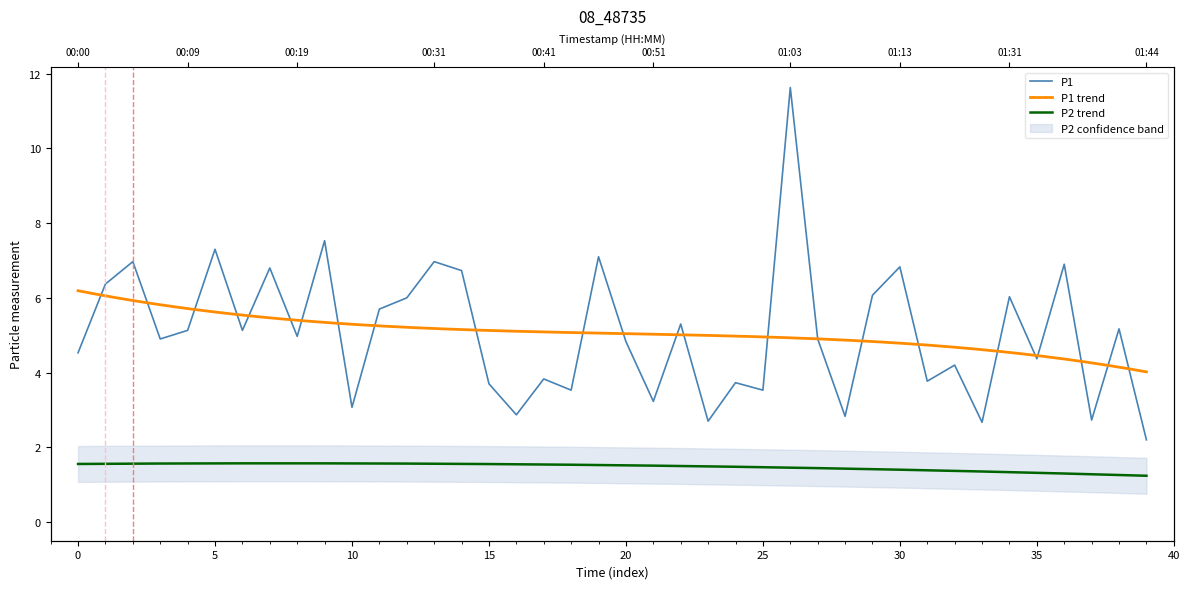

How many categories are shown in the chart?

40